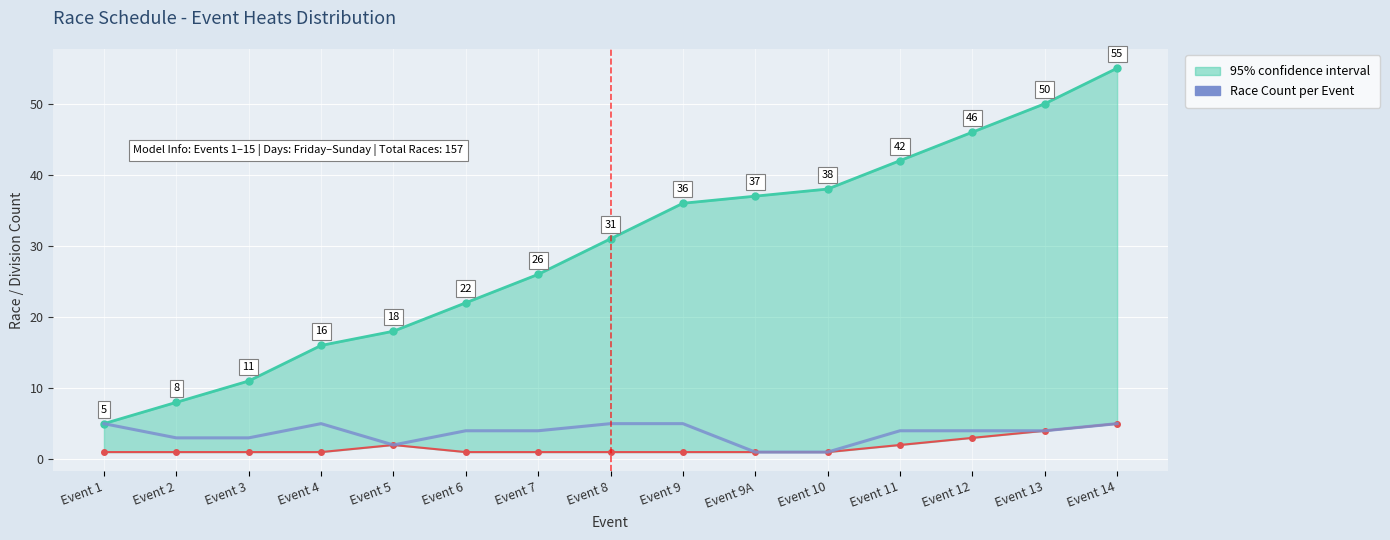

Is it true that the value at Event 8 is 5?

True